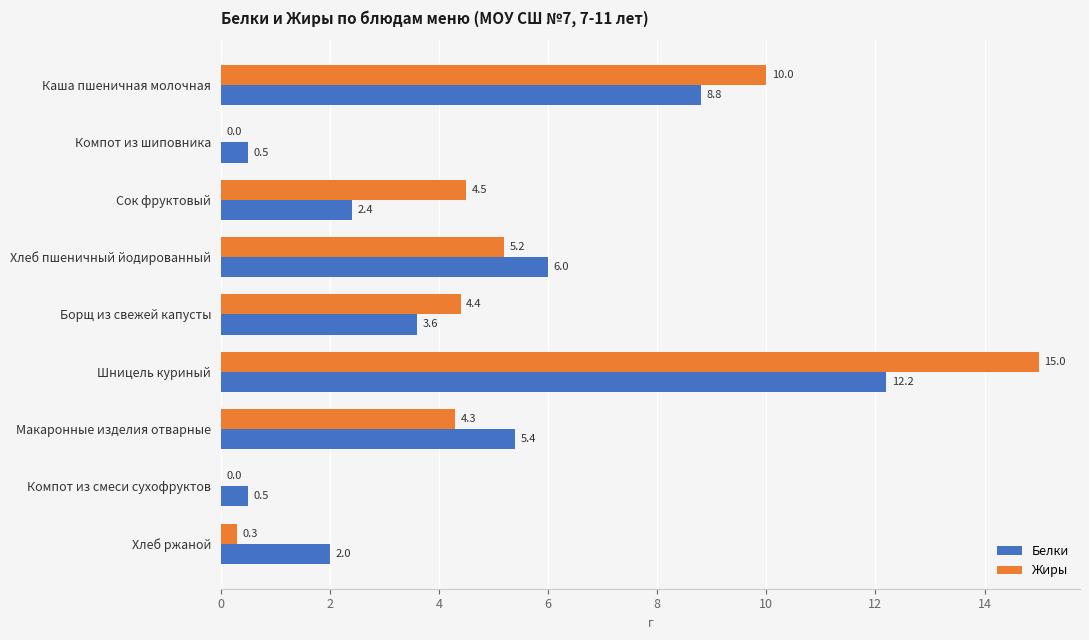

At which label is Белки closest to 6?

Хлеб пшеничный йодированный